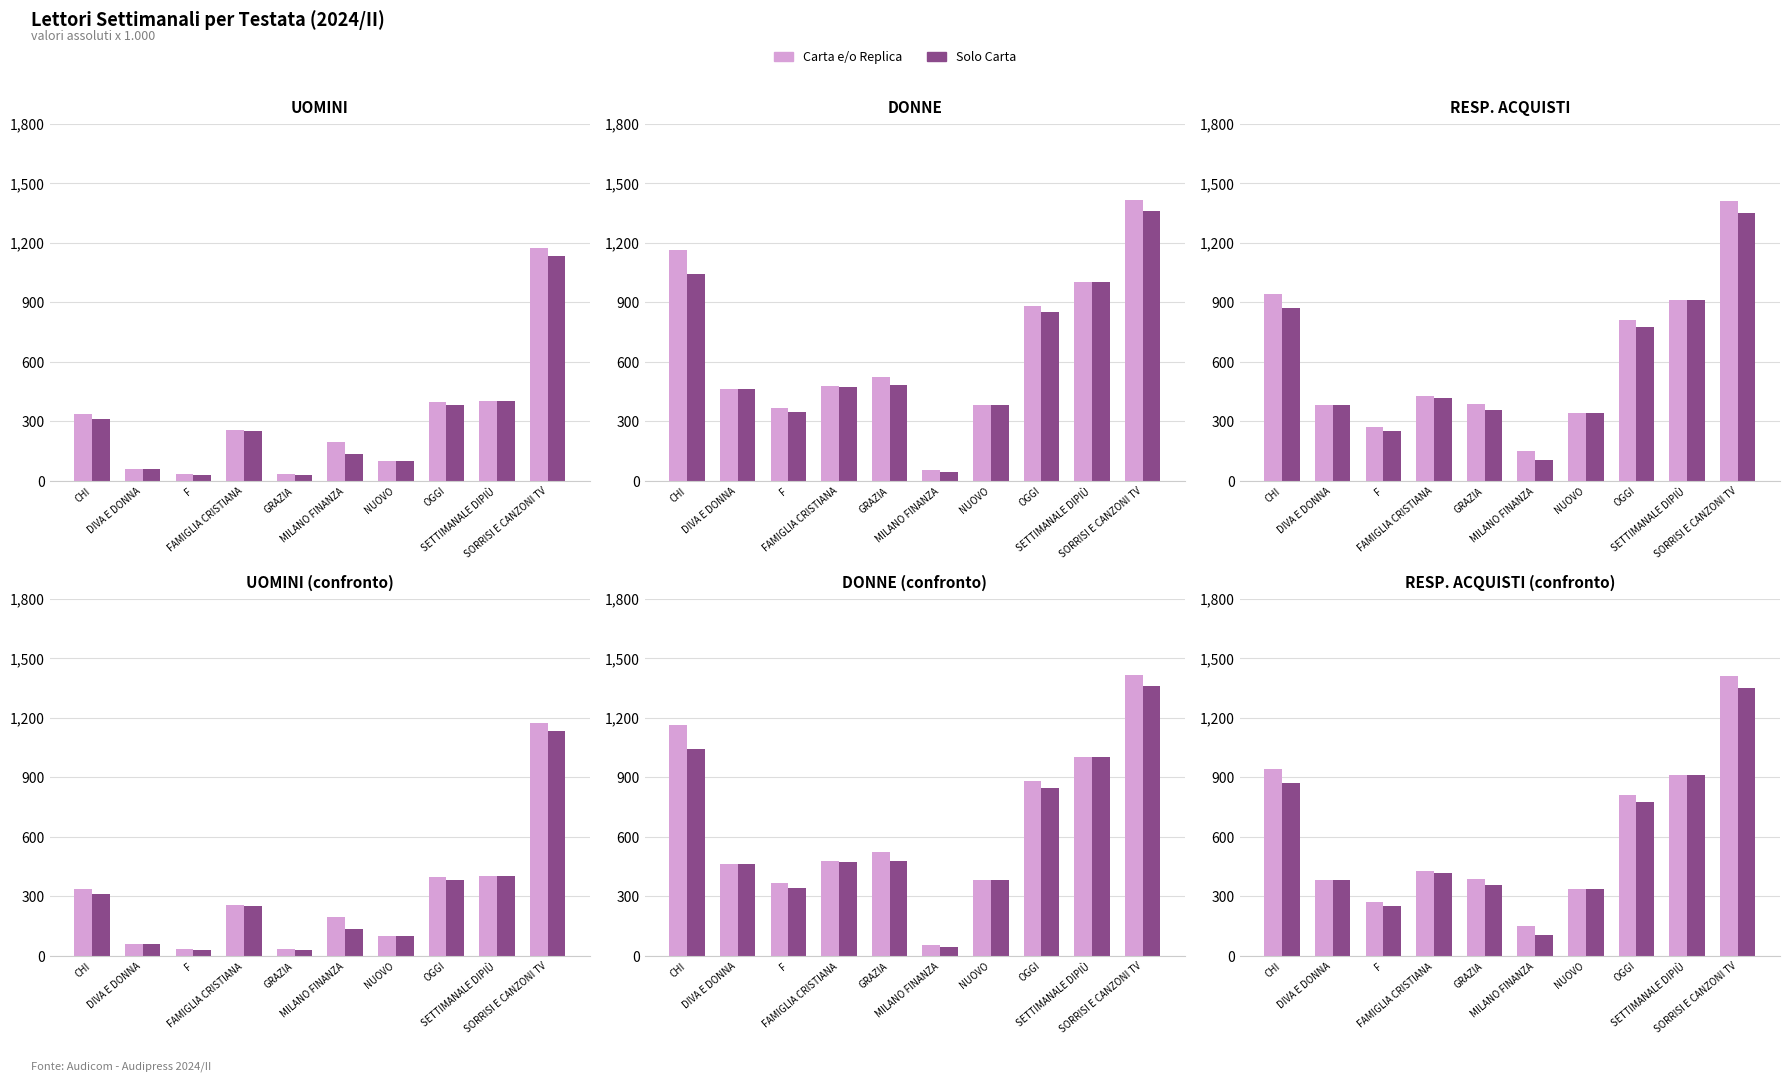

What is the value of the UOMINI (Carta) bar at the 10th from the left?

1132